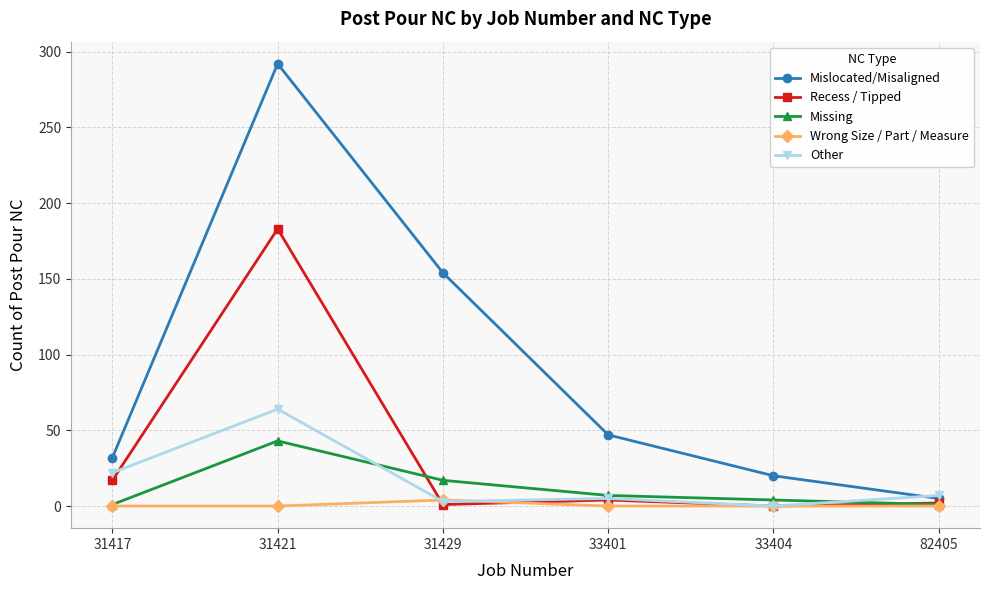

What is the approximate value of Mislocated/Misaligned at 31421, to the nearest 10?

290